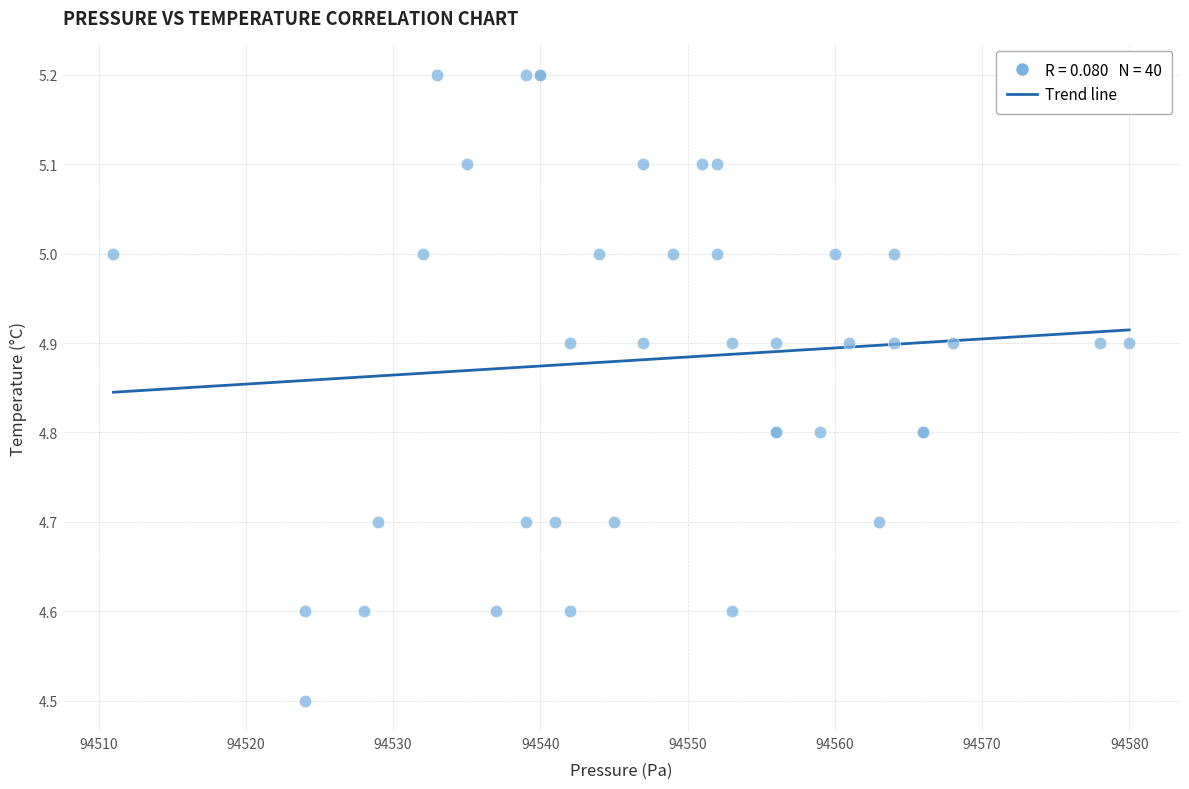

What Y value in the scatter plot is closest to 4?

4.5